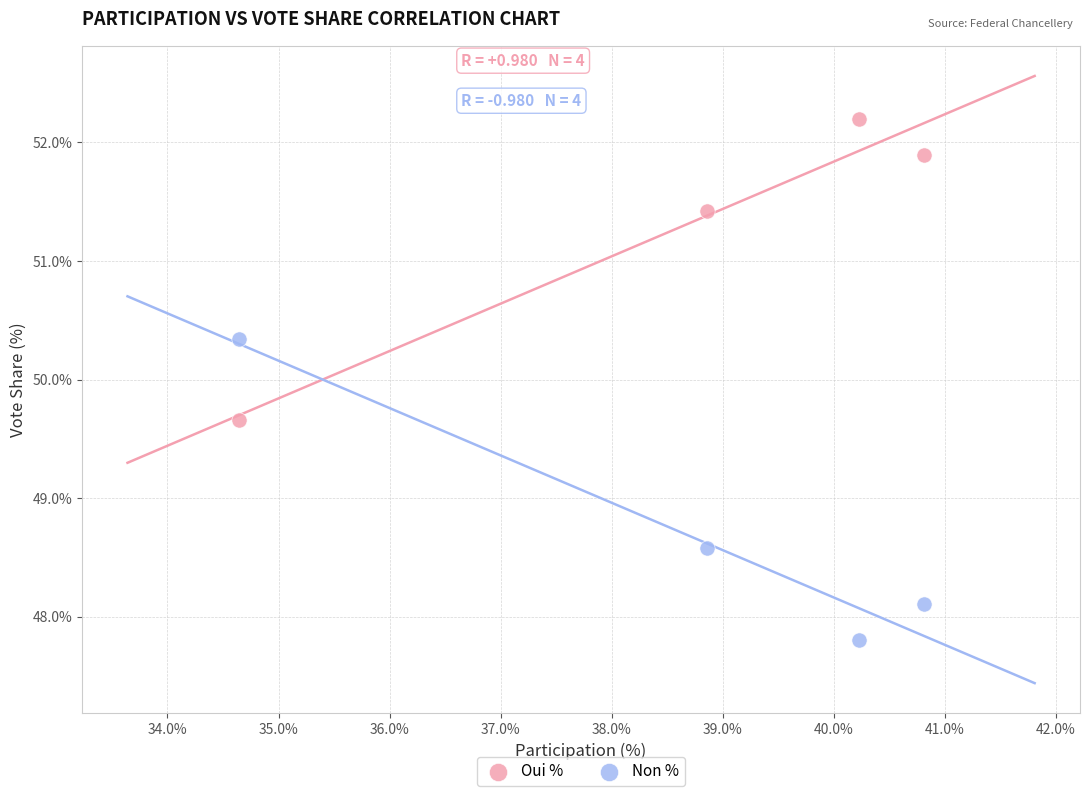

What are all the series names shown in the legend?

Oui %, Non %